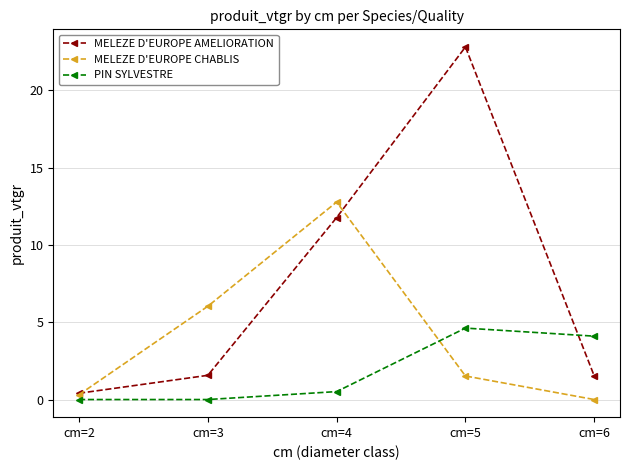

How many times do MELEZE D'EUROPE CHABLIS and PIN SYLVESTRE cross each other?

1